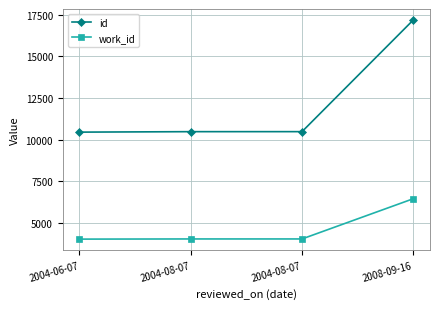

Is this an area chart (filled region under the line)?

No